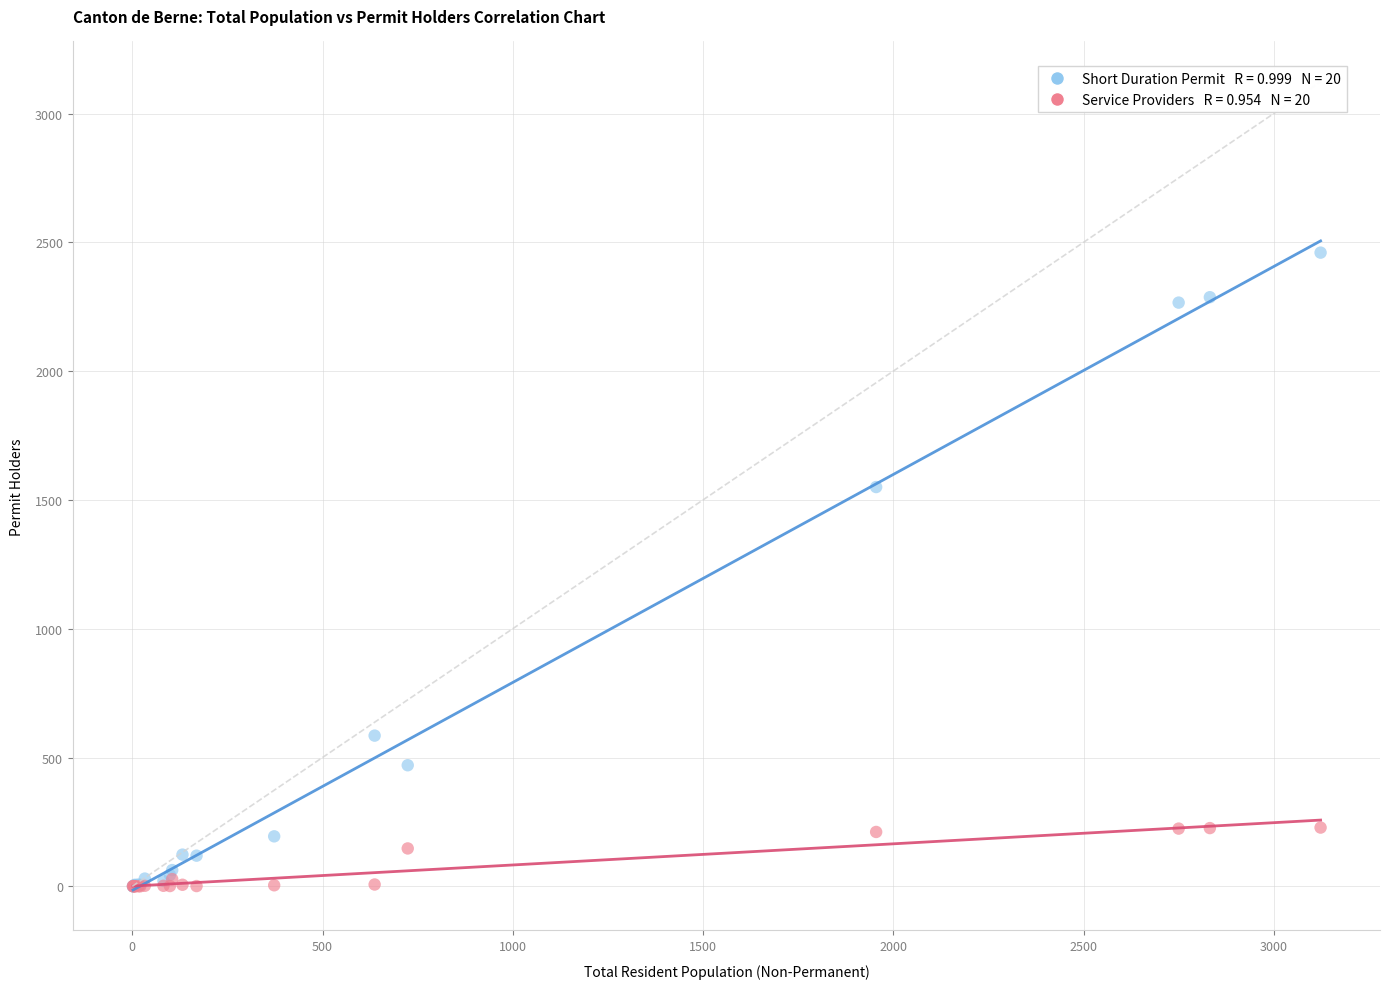

Across all series, what Y value is closest to 1230?

1550